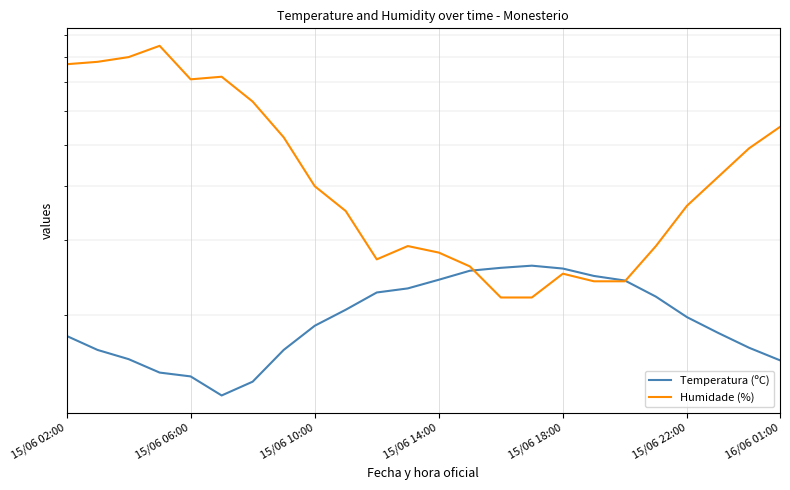

What is the minimum value shown in the chart?

13.0